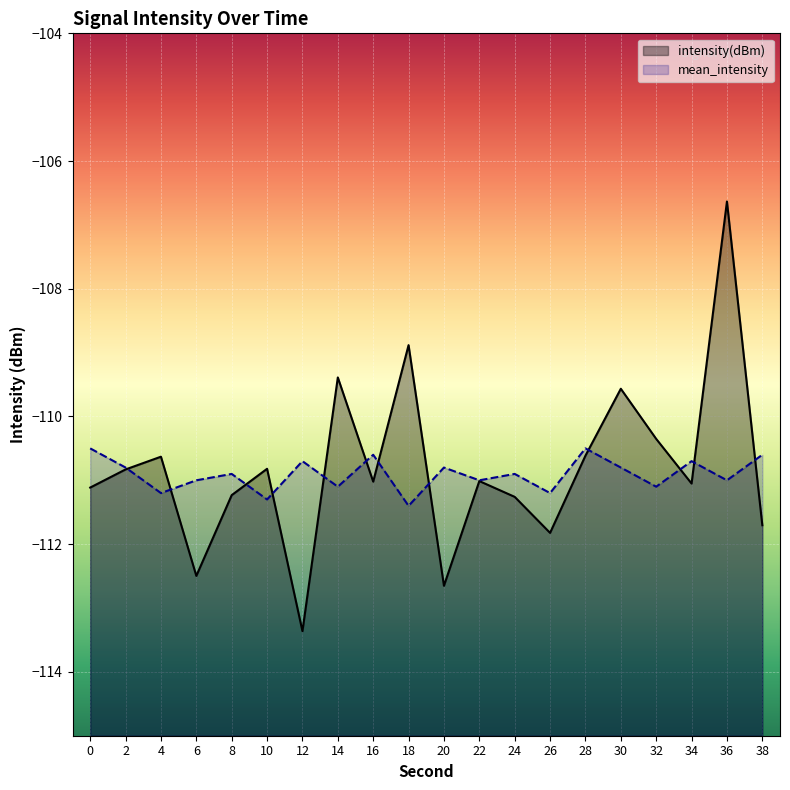

How many lines are shown in the chart?

2